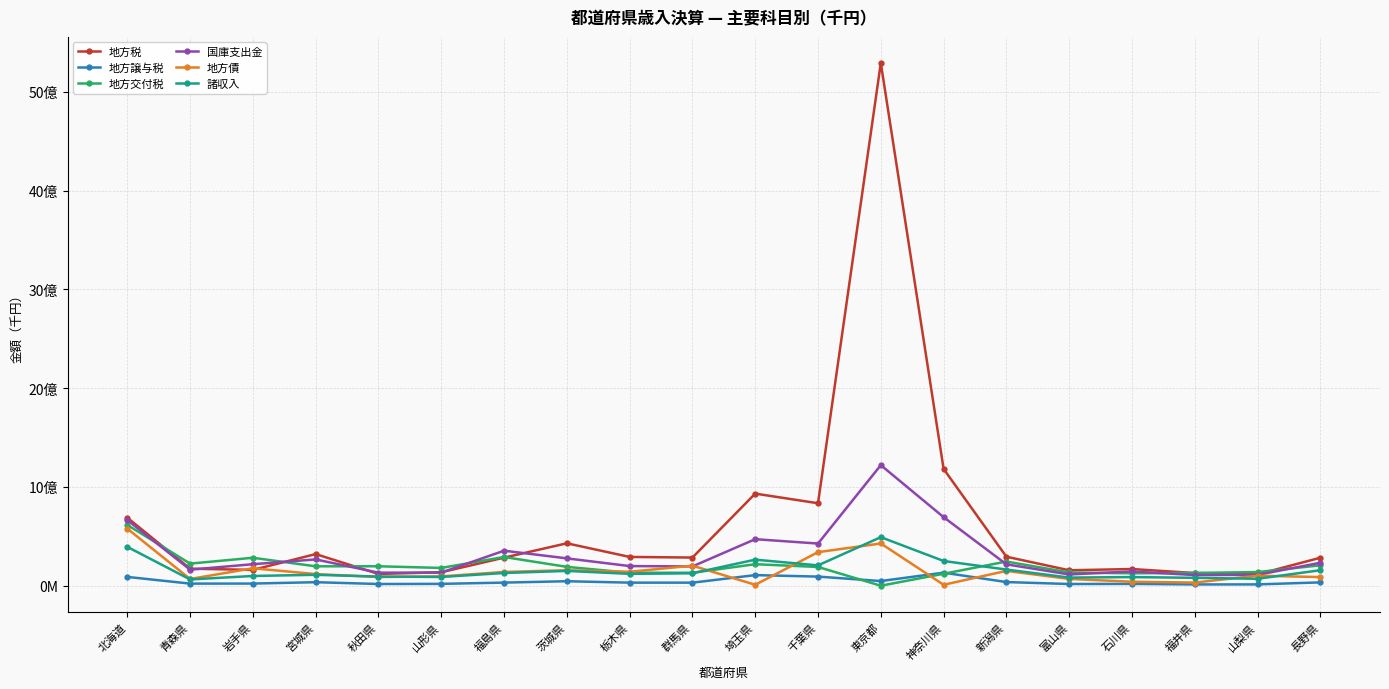

What is the label of the 1st point from the right?

長野県